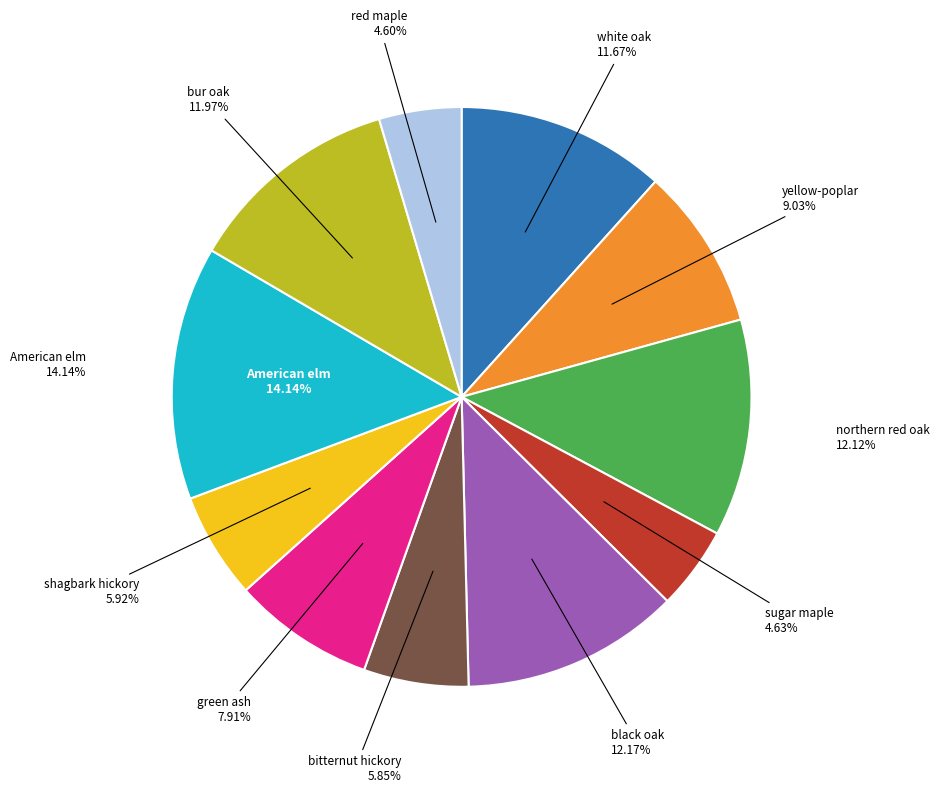

Is black oak the majority of the pie?

No